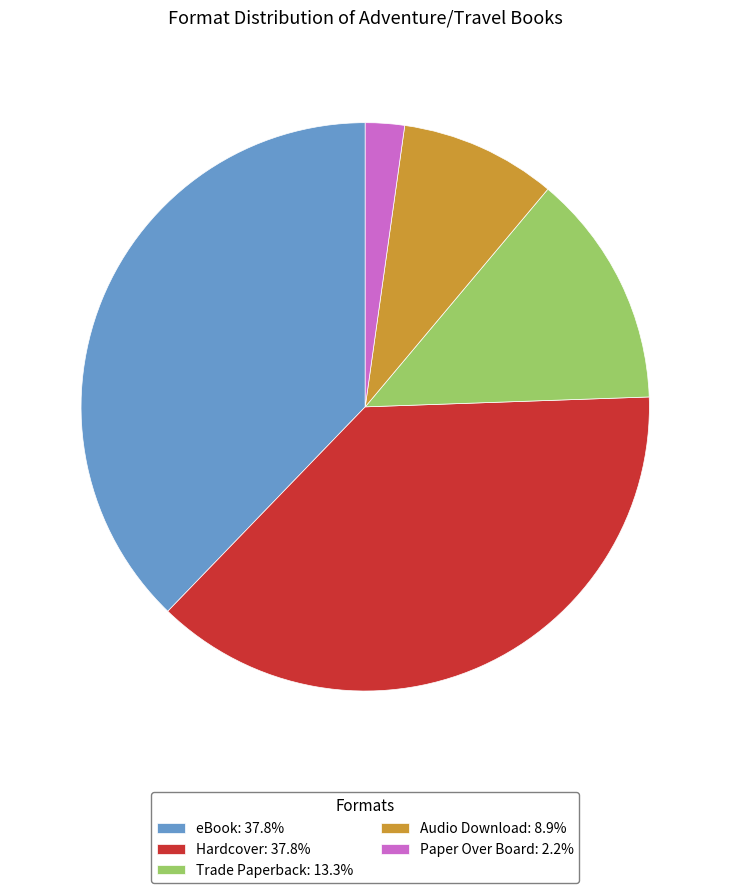

Approximately how many times larger is the value at Audio Download: 8.9% compared to Trade Paperback: 13.3%?

0.7